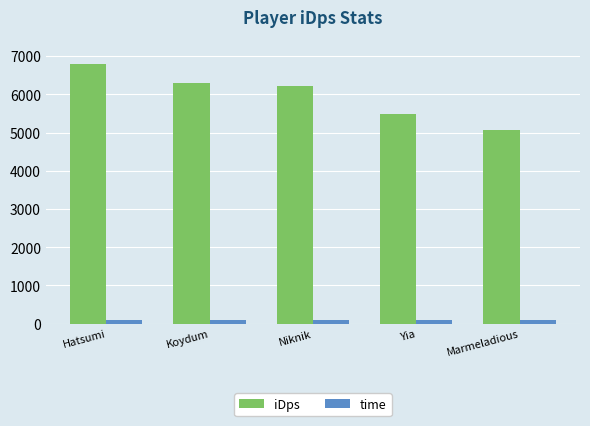

Which series has the largest range (max minus min)?

iDps